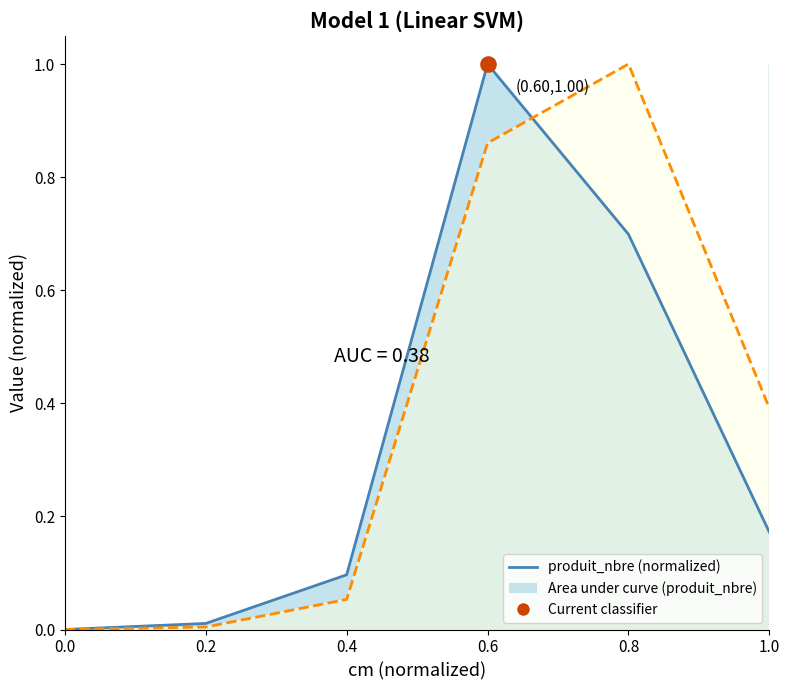

At which category is the sum across all series the highest?

0.6